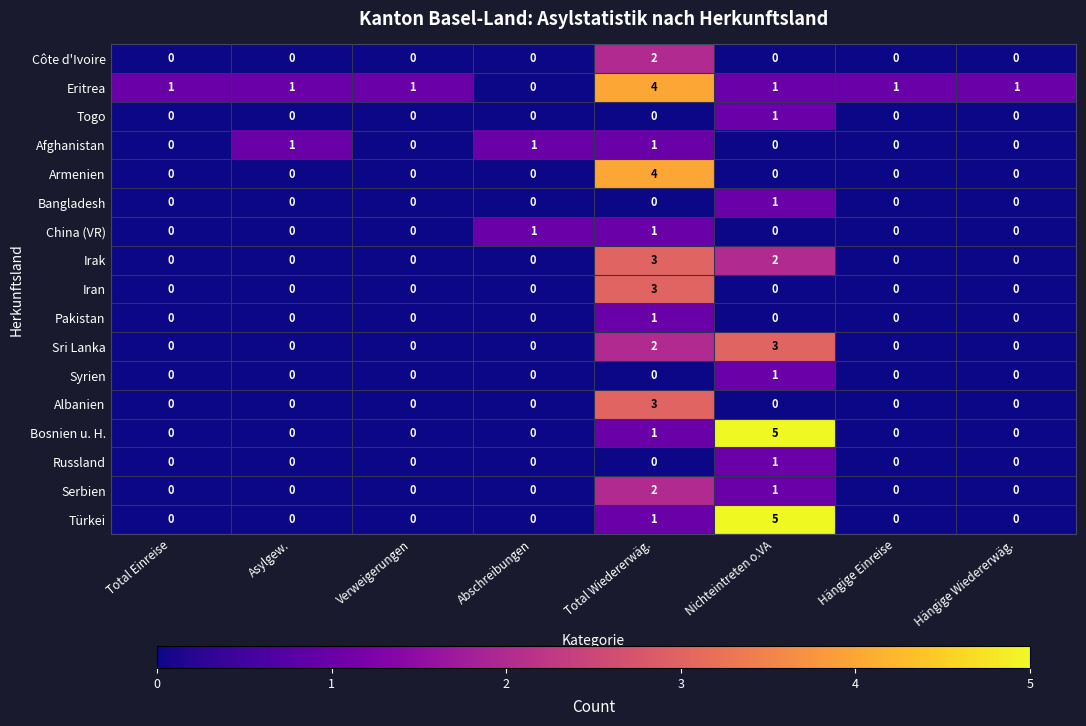

At which label does Türkei reach its peak?

Nichteintreten o.VA